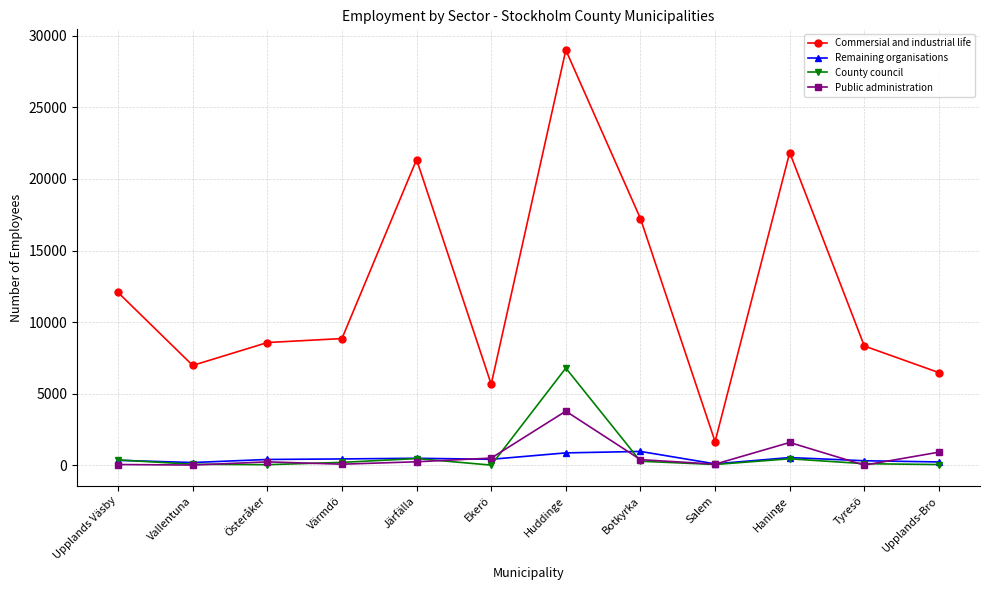

What position from the right is Upplands-Bro?

1